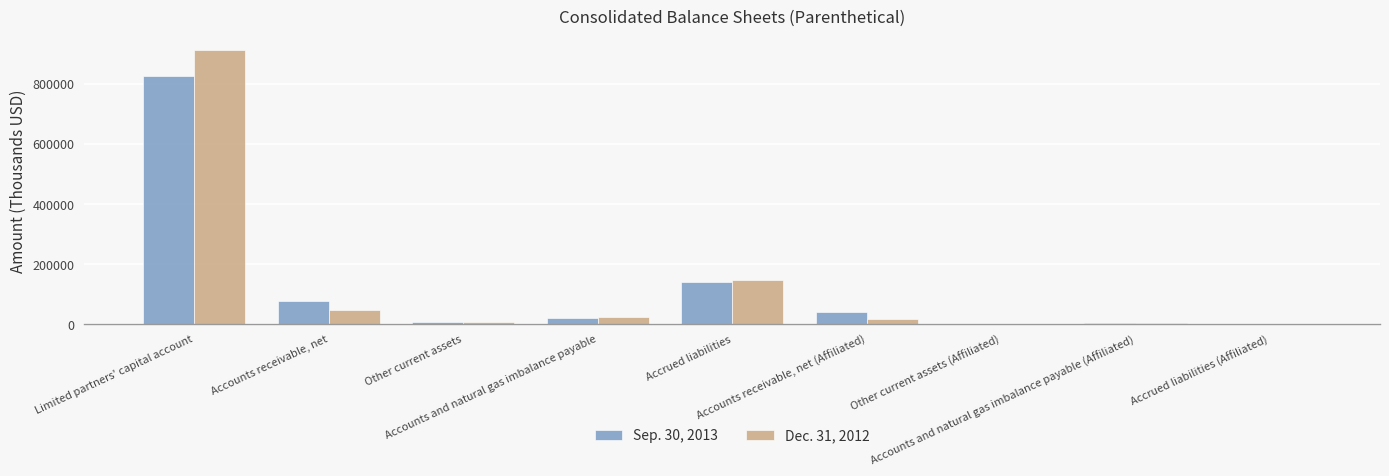

What is the maximum value shown in the chart?

912376